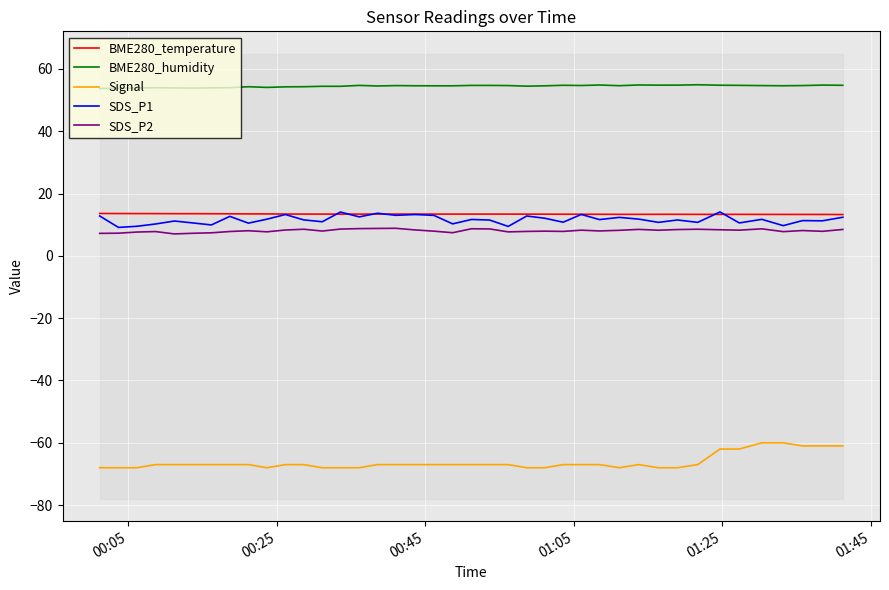

What is the lowest value of the BME280_temperature series?

13.3